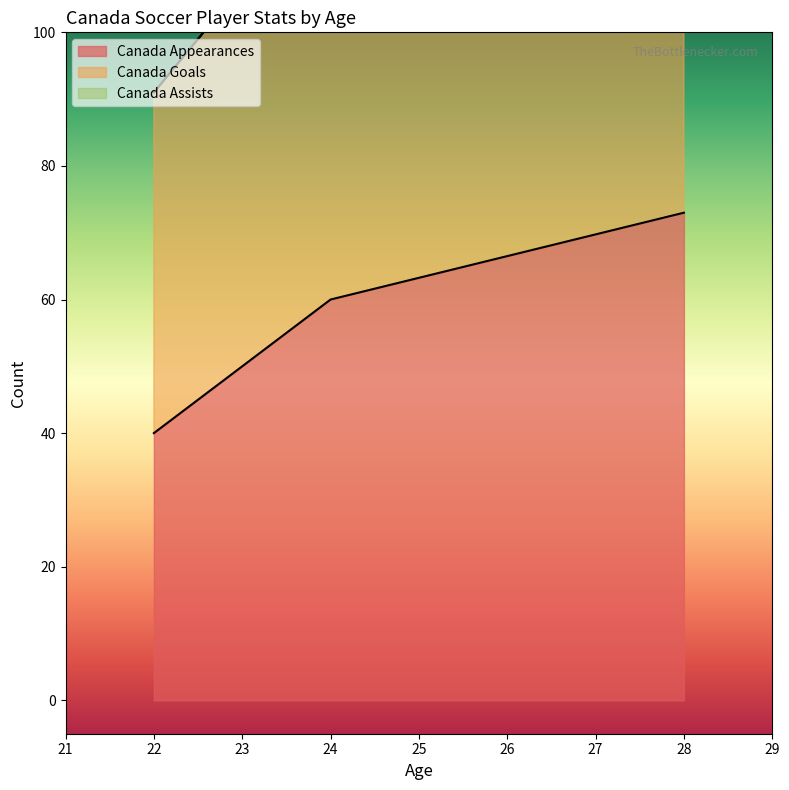

Reading right to left, what are all the values shown in this chart?

Canada Appearances: 73	60	40
Canada Goals: 162	123	91